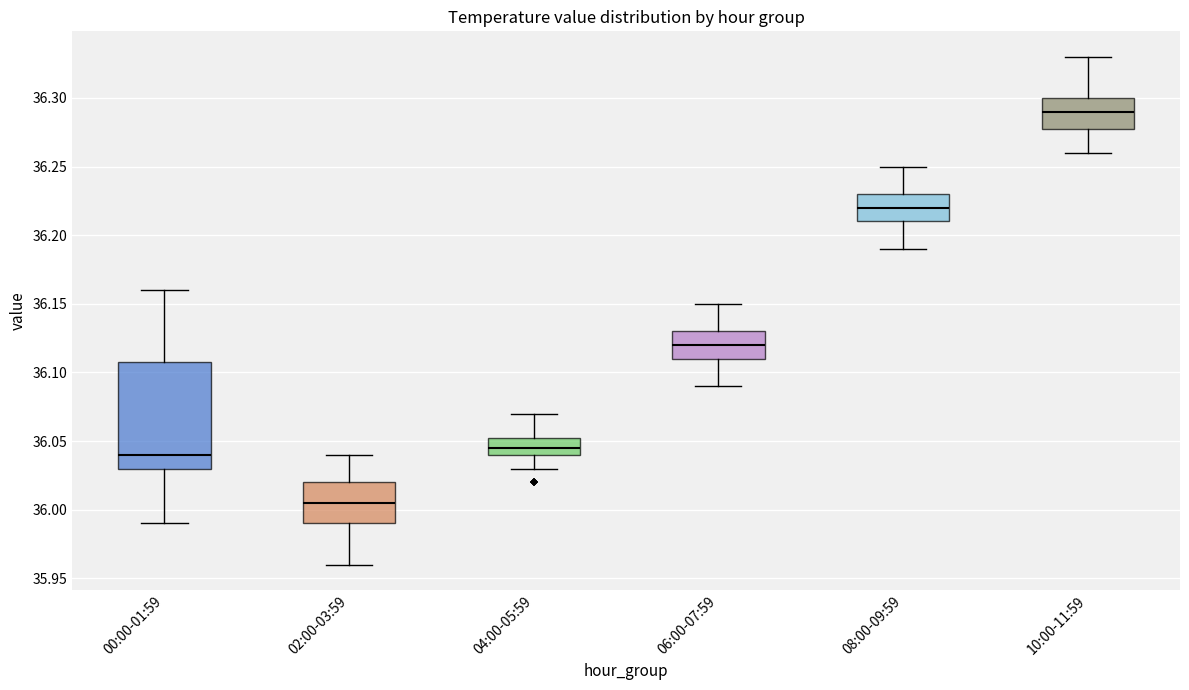

Comparing the boxes themselves (not the whiskers), which one is the tallest?

00:00-01:59